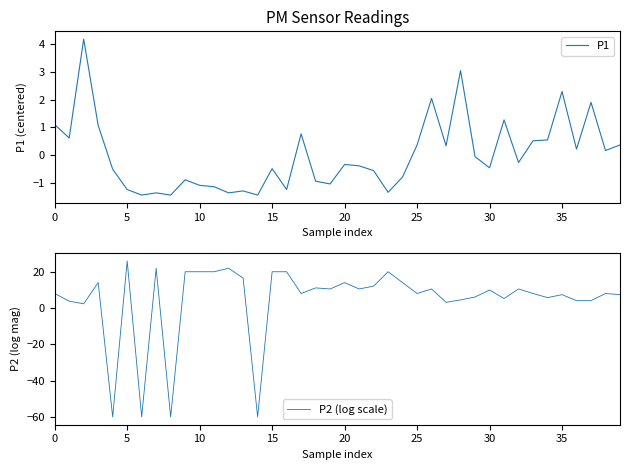

How many lines are shown in the chart?

2